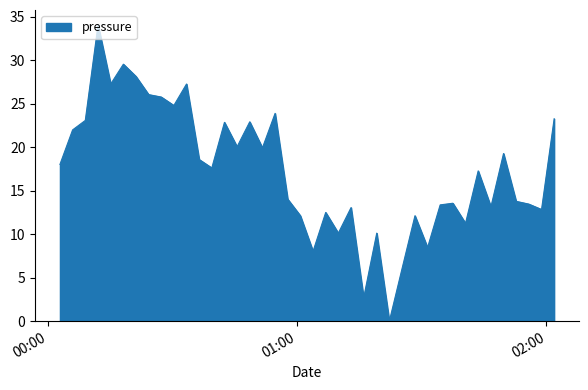

What is the difference between the maximum and minimum values?

34.1